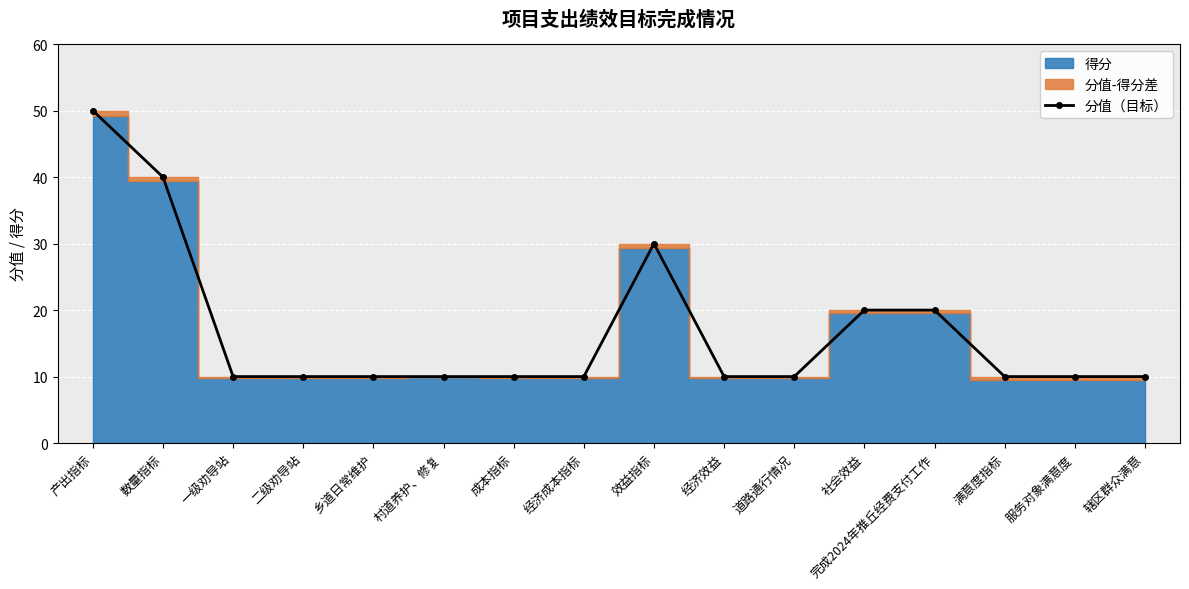

What is the smallest value displayed?

10